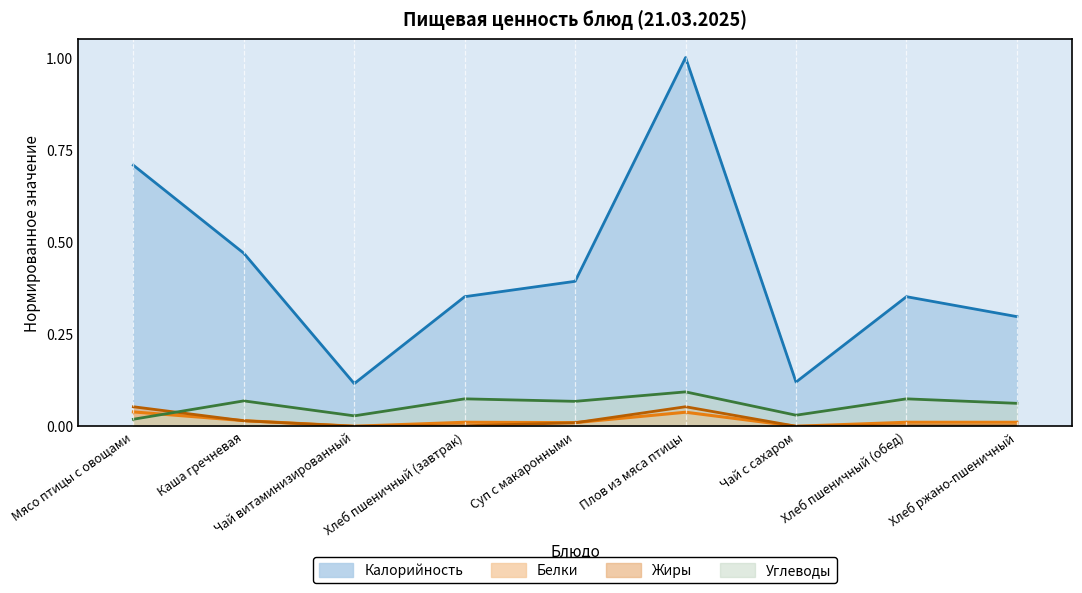

How many interior local valleys does the Жиры series have?

2